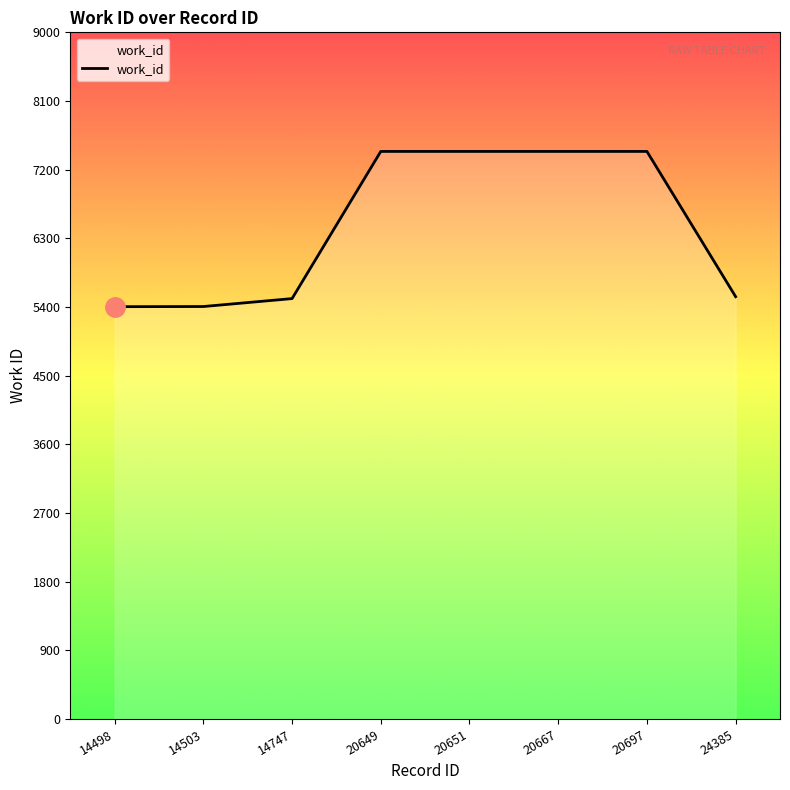

Between 20667 and 24385, which is larger?

20667